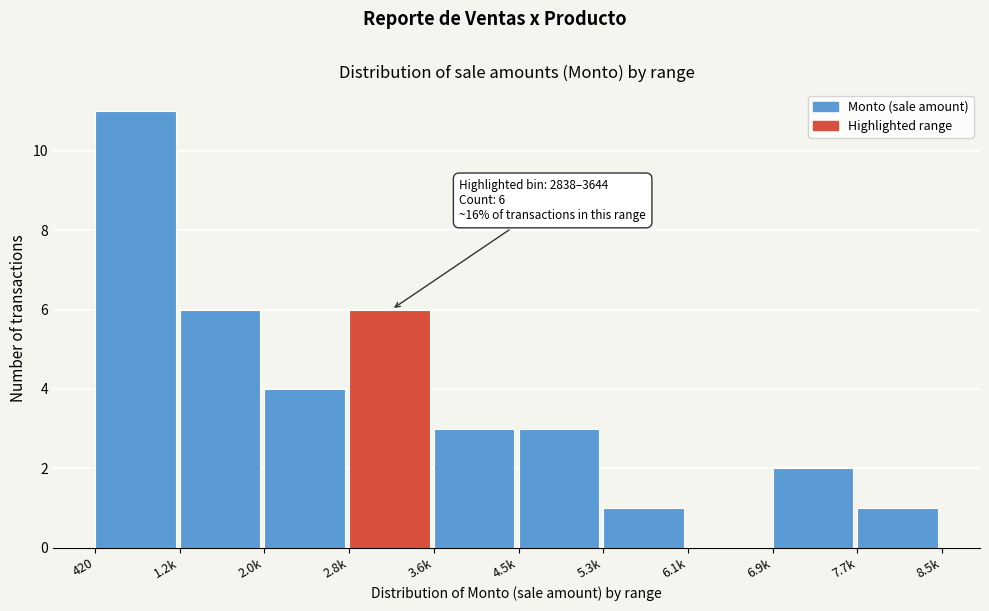

Reading right to left, what are all the values shown in this chart?

7.7k=1	6.9k=2	6.1k=0	5.3k=1	4.5k=3	3.6k=3	2.8k=6	2.0k=4	1.2k=6	420=11